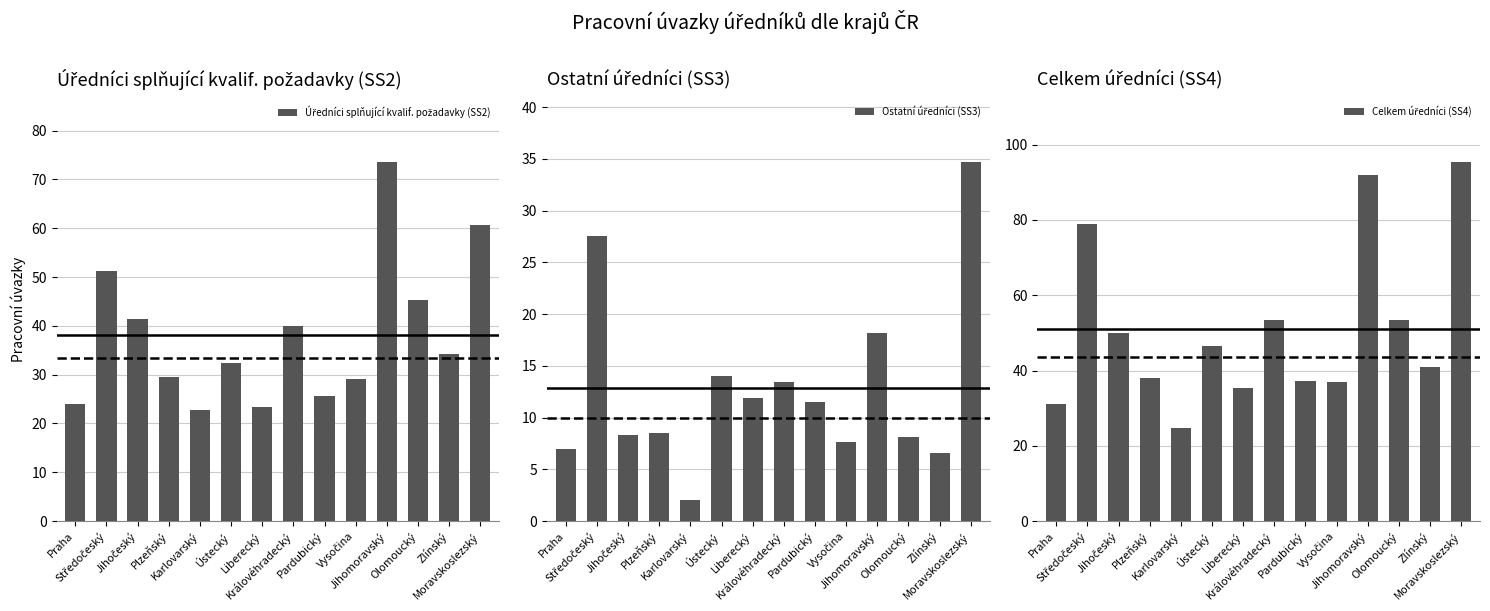

Which label corresponds to the largest value in the chart?

Moravskoslezský